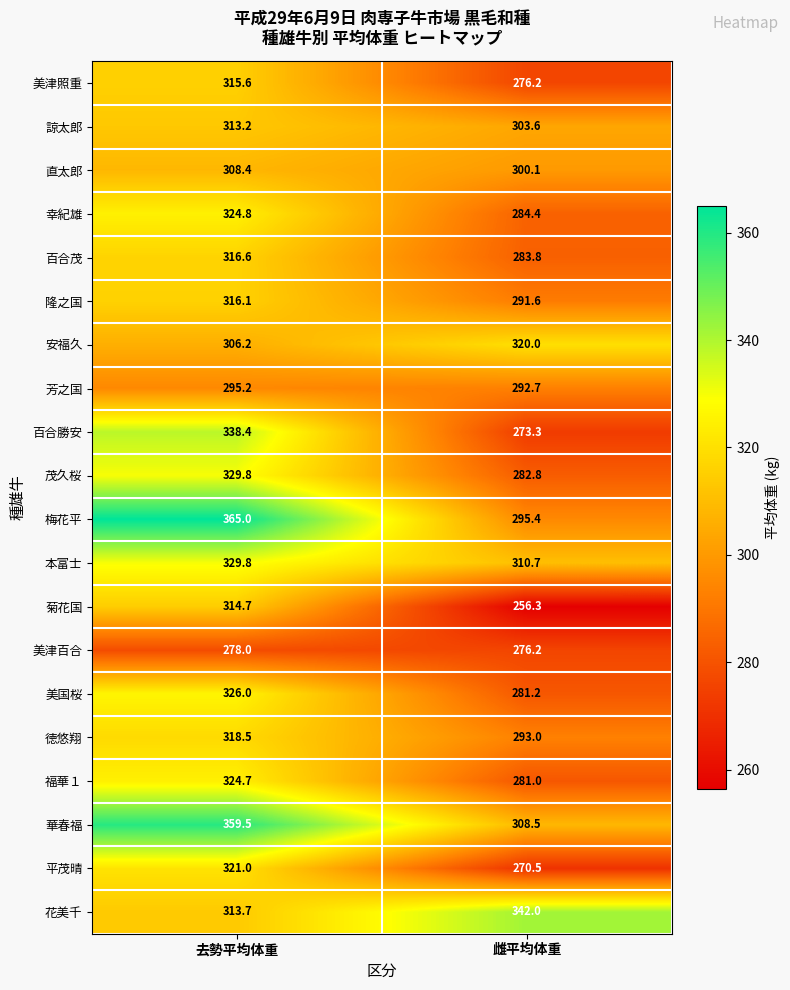

What is the greatest value displayed?

365.0